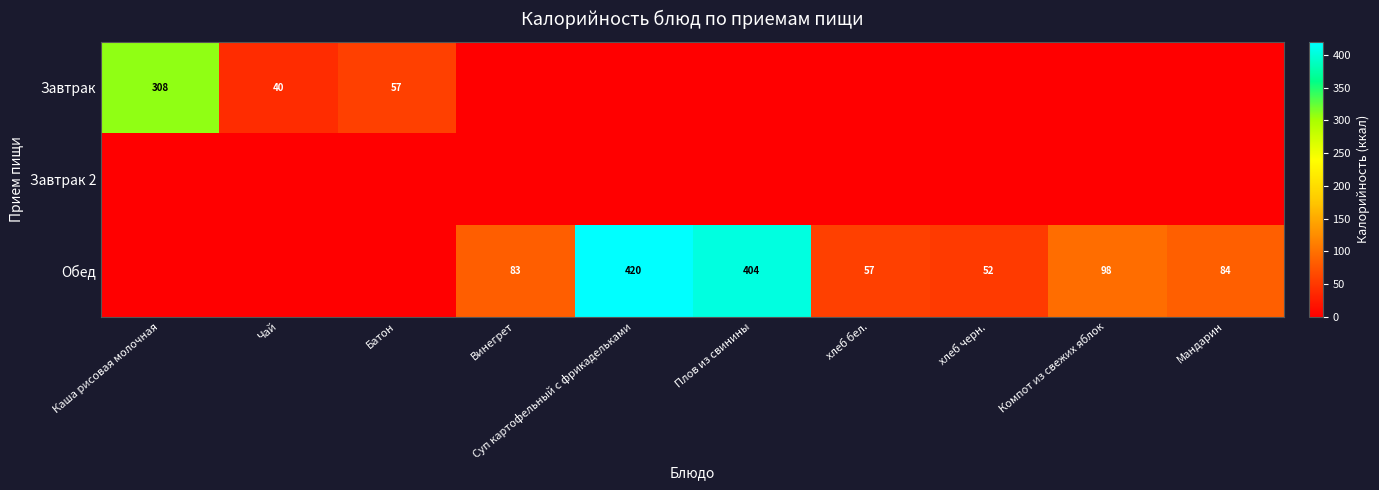

At which label does Завтрак 2 reach its minimum?

Каша рисовая молочная